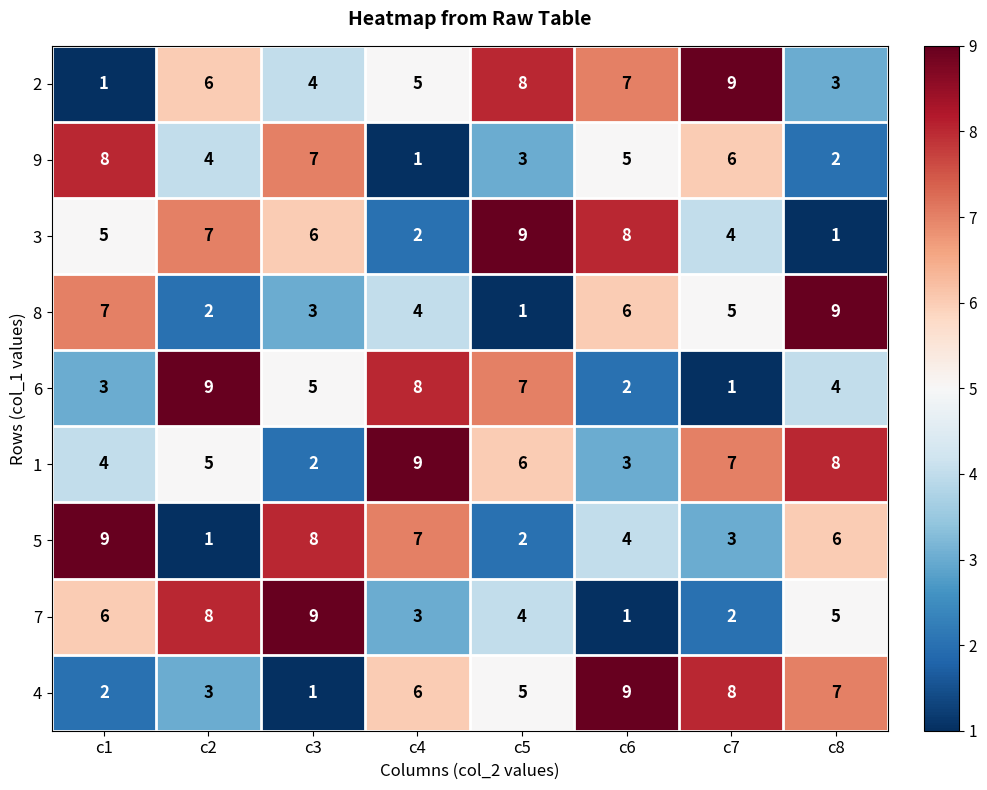

At which label does 8 reach its peak?

c8